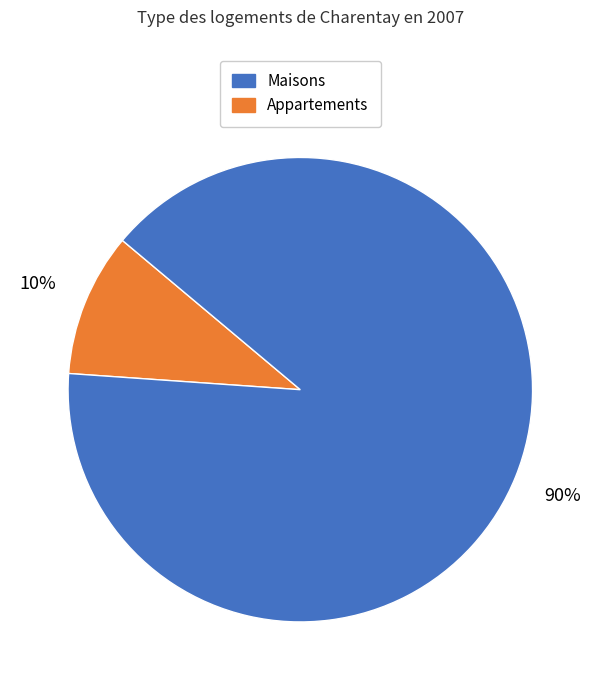

To the nearest percent, what is the difference between the largest and smallest slice percentages?

80%